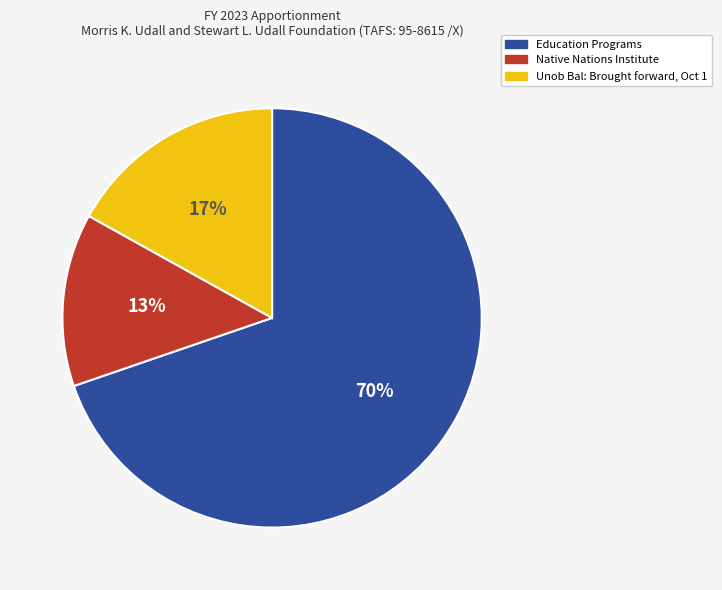

Which slice is the smallest?

Native Nations Institute